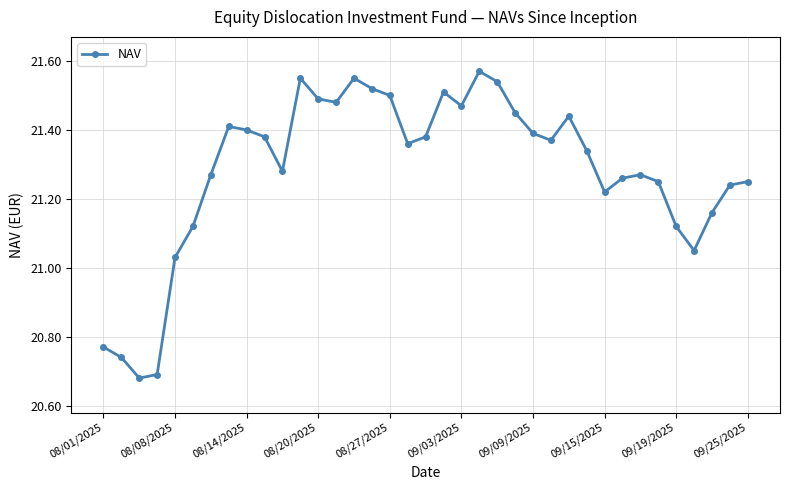

What is the difference between the second highest and second lowest values?

0.9